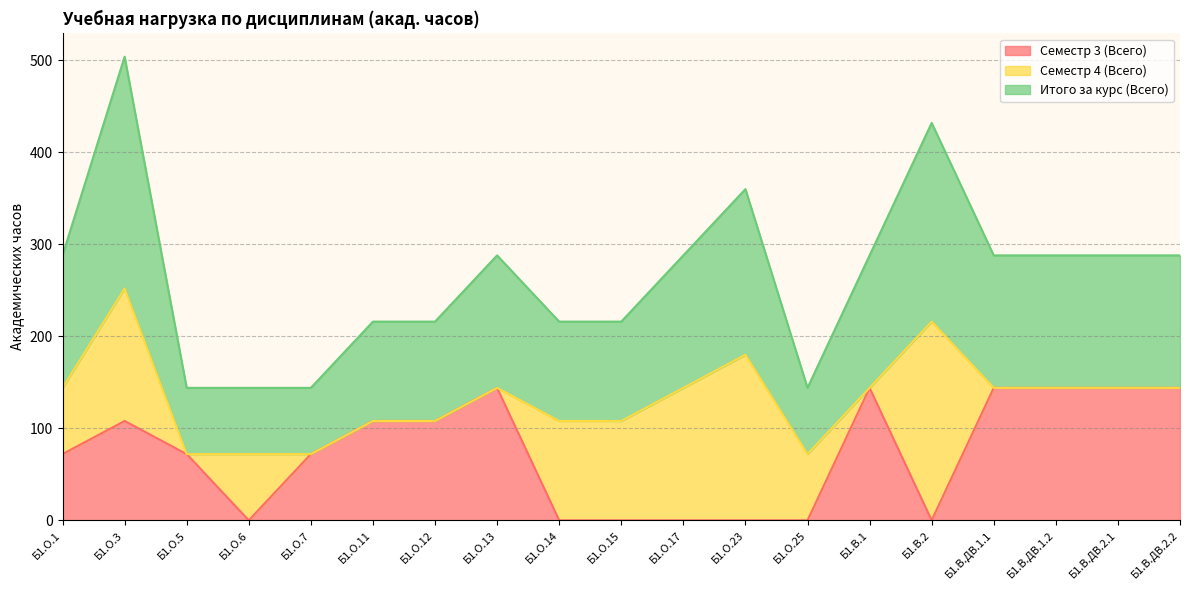

The value of Семестр 3 (Всего) at Б1.О.12 is 183. True or false?

False